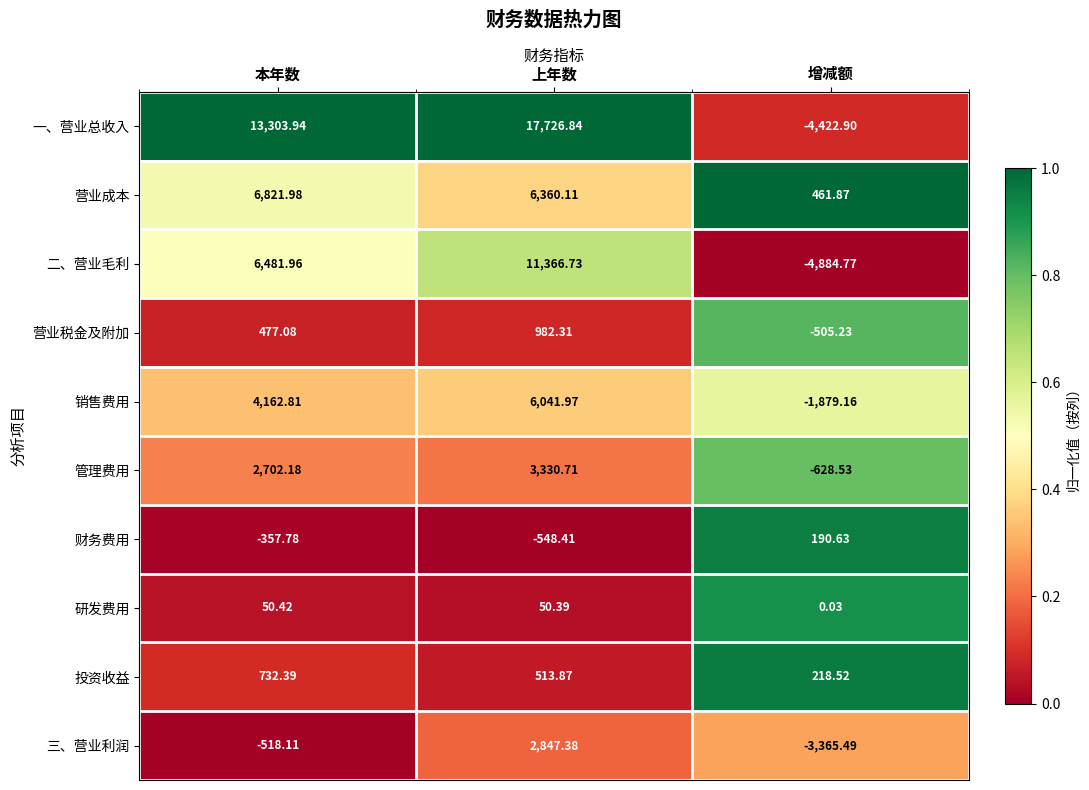

At 上年数, list the series in order from largest to smallest.

一、营业总收入, 二、营业毛利, 营业成本, 销售费用, 管理费用, 三、营业利润, 营业税金及附加, 投资收益, 研发费用, 财务费用